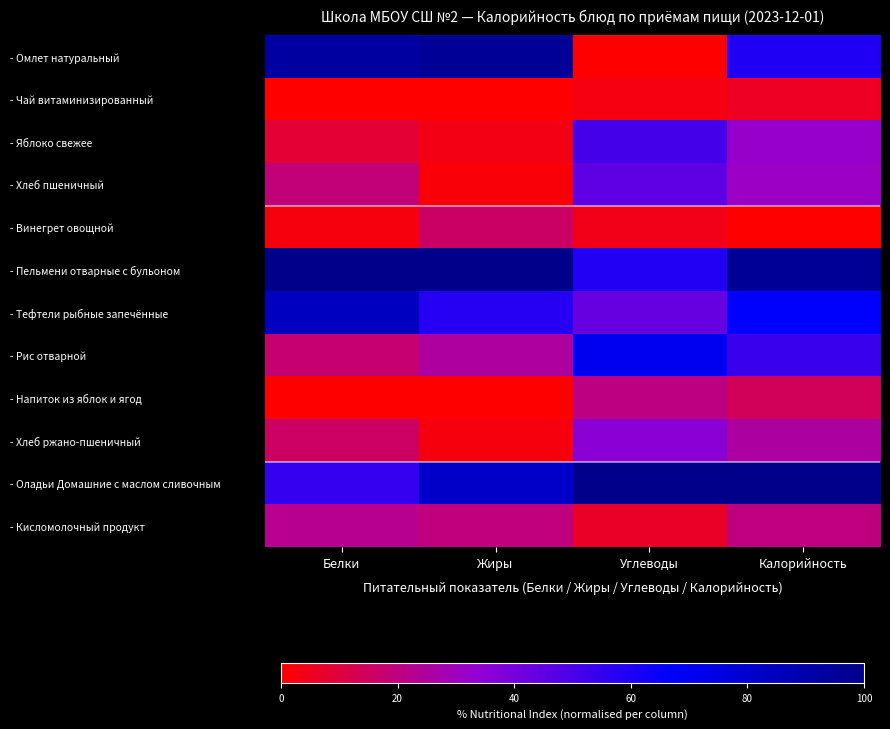

Between Углеводы and Калорийность, which series saw the biggest shift?

- Омлет натуральный